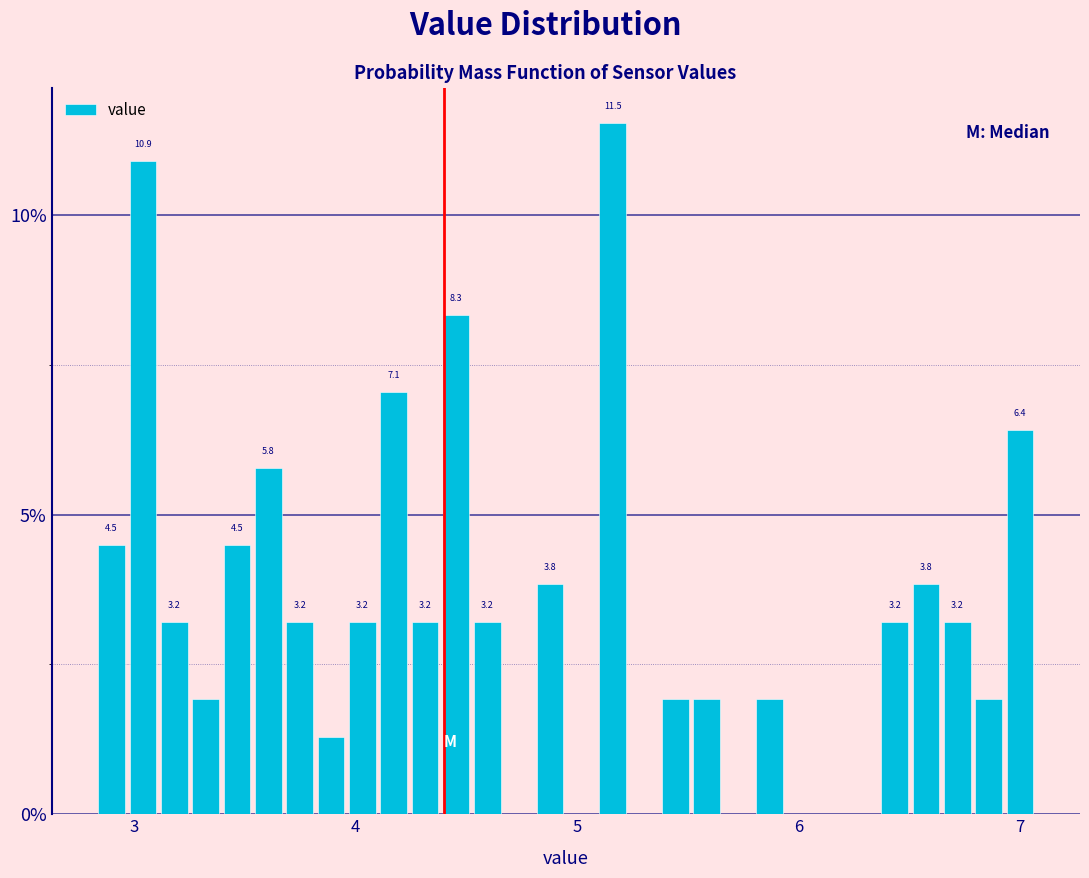

Read against the x-axis, roughly where is the centre of the tallest bar?

5.2